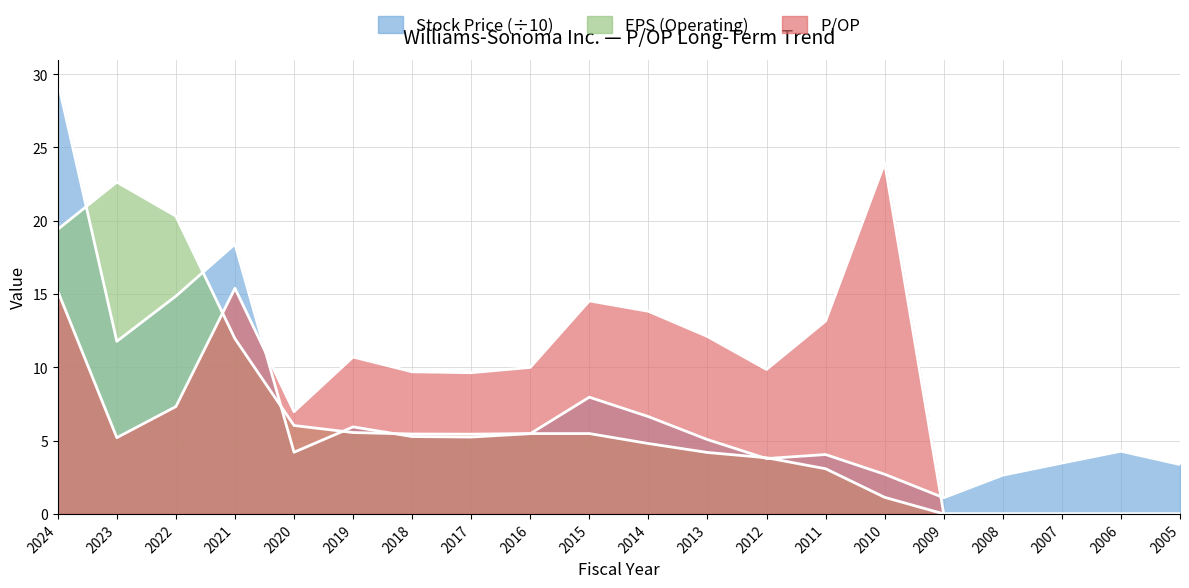

At which label does P/OP first exceed 9?

2024